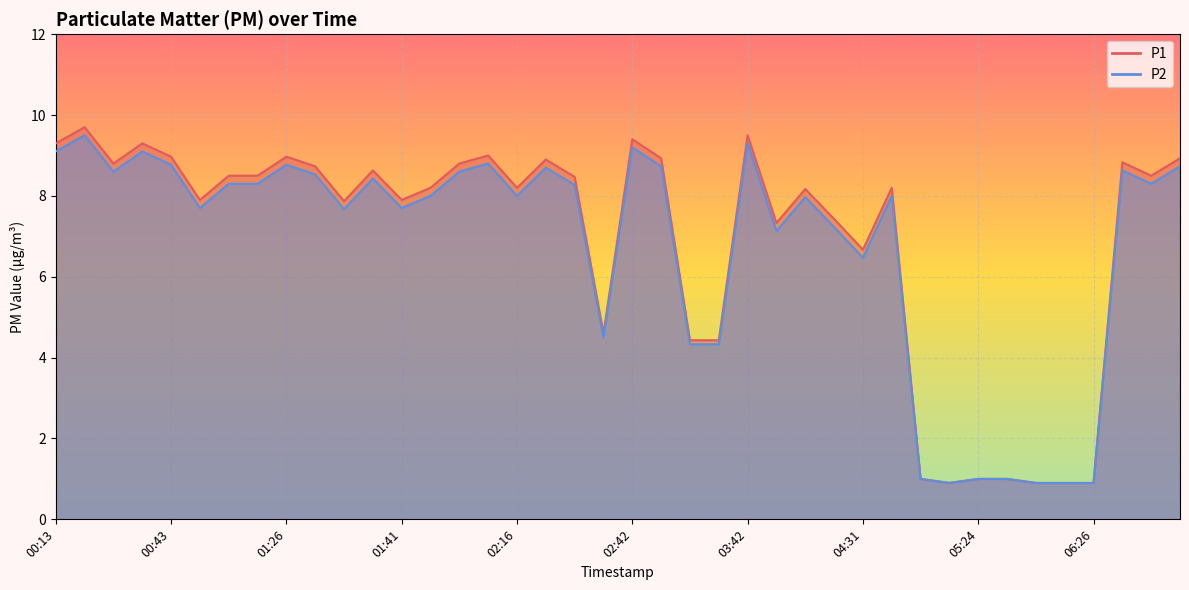

Between 04:18 and 04:31, which is larger?

04:18